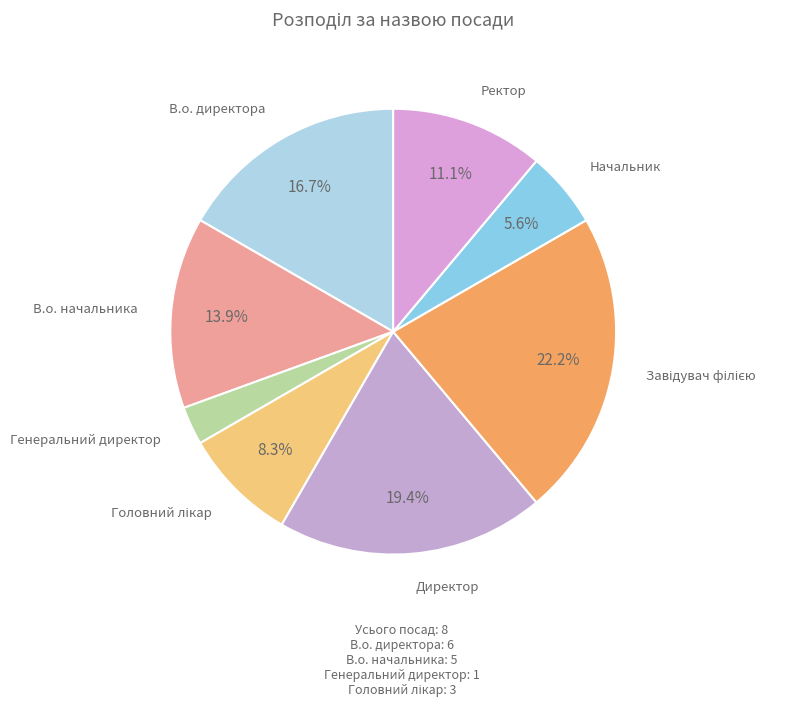

To the nearest percent, what percentage of the pie is Ректор?

11%